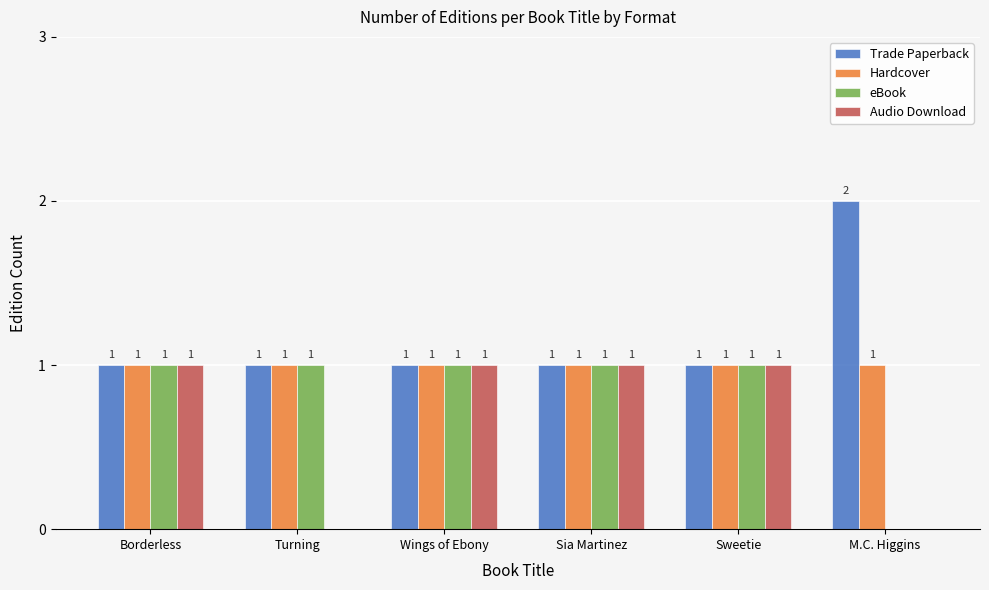

Which series has the largest total across all categories?

Trade Paperback